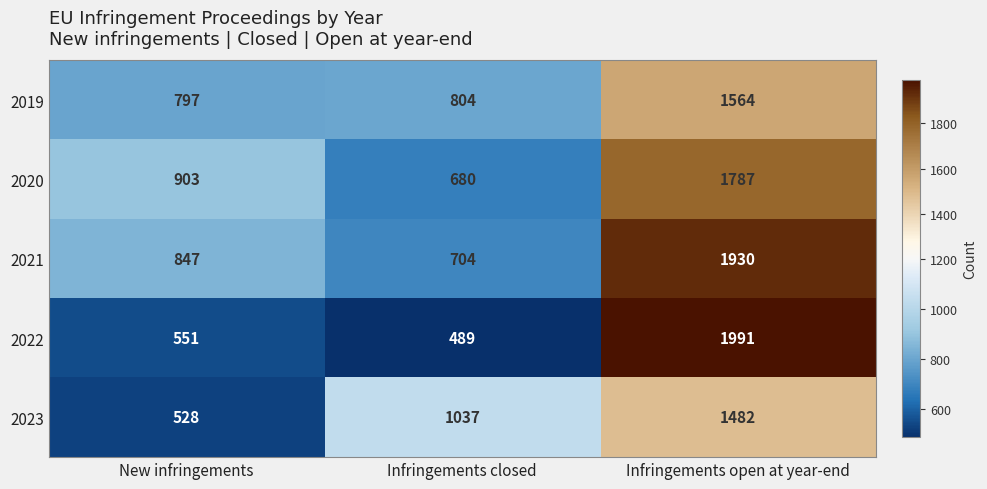

Which category has the highest value in the 2019 series?

Infringements open at year-end